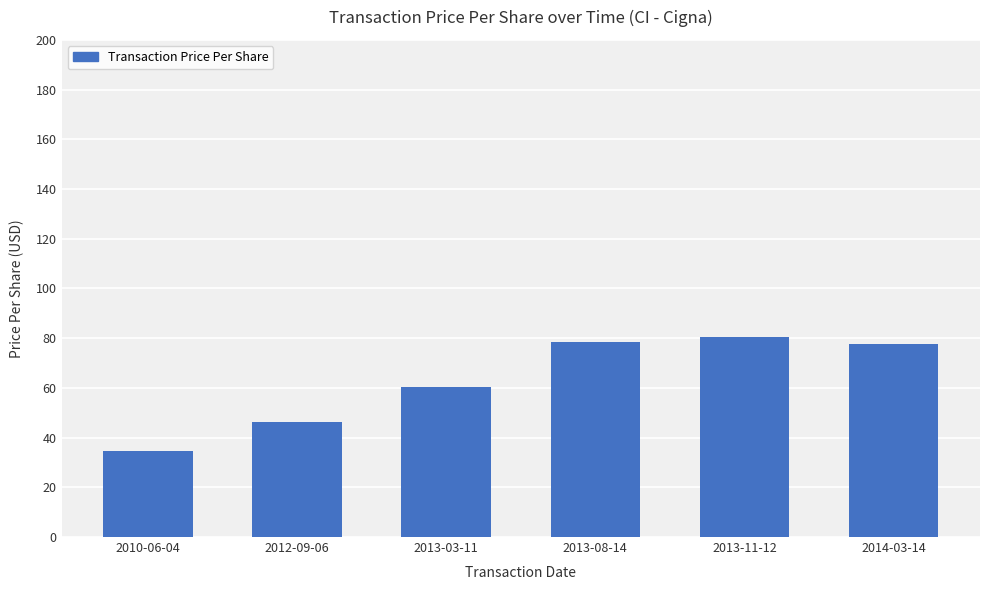

Which label corresponds to the smallest value in the chart?

2010-06-04